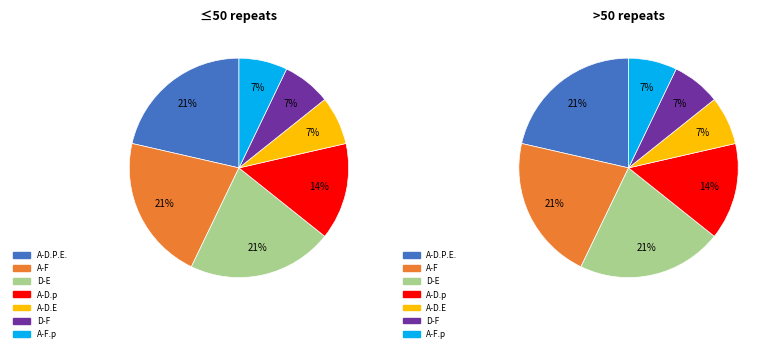

To the nearest percent, what portion does 6 represent?

7%